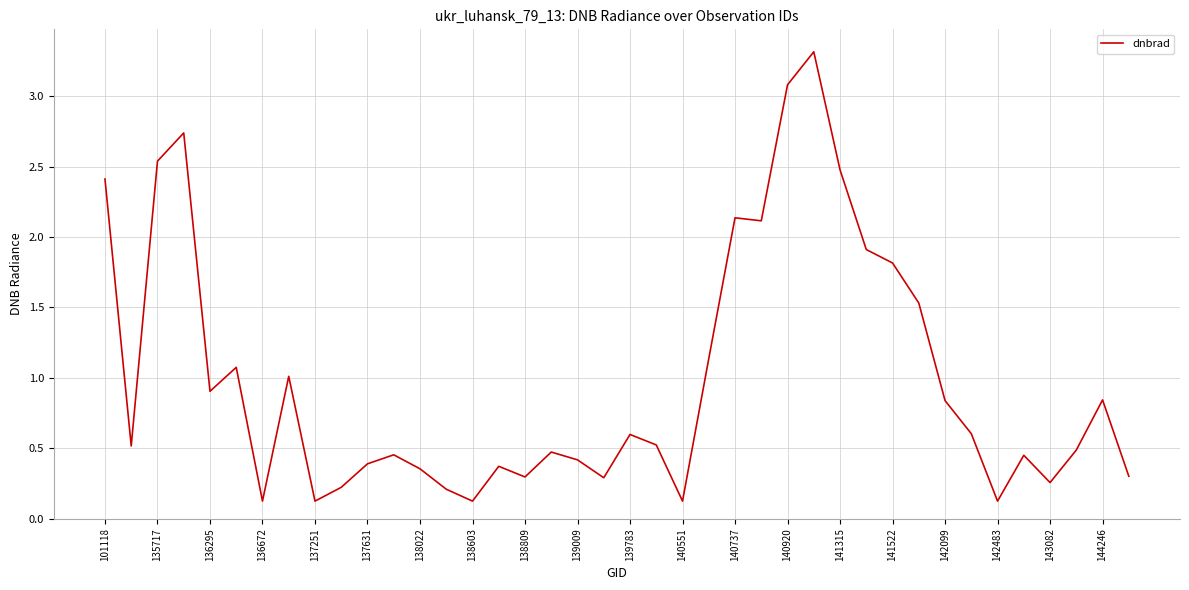

What is the maximum value shown in the chart?

3.3